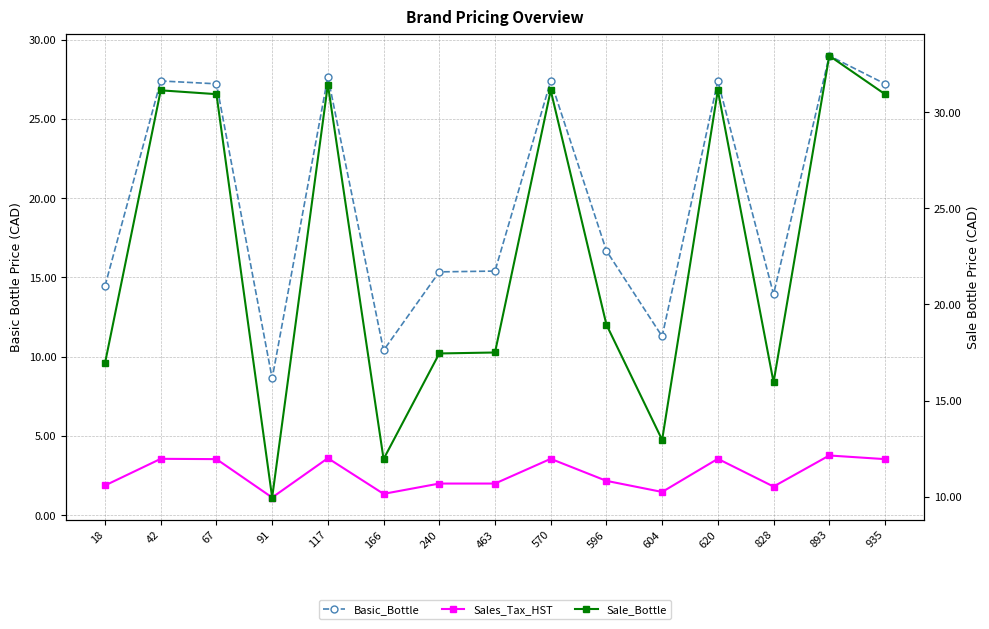

True or false: Sale_Bottle and Basic_Bottle intersect in this chart.

False